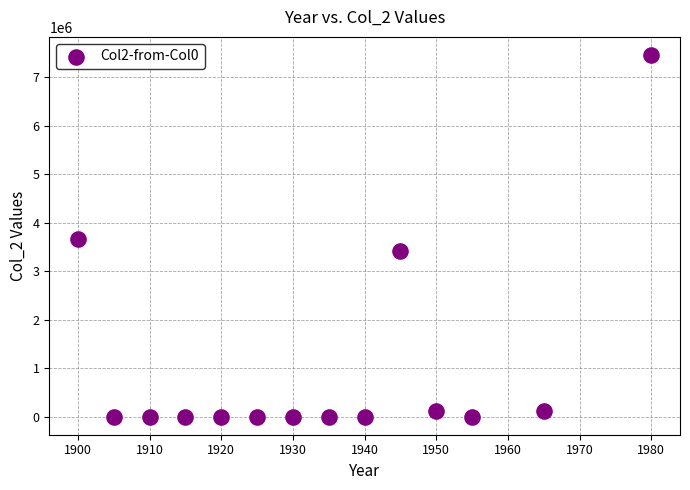

What is the range of Y values (max minus min)?

7461746